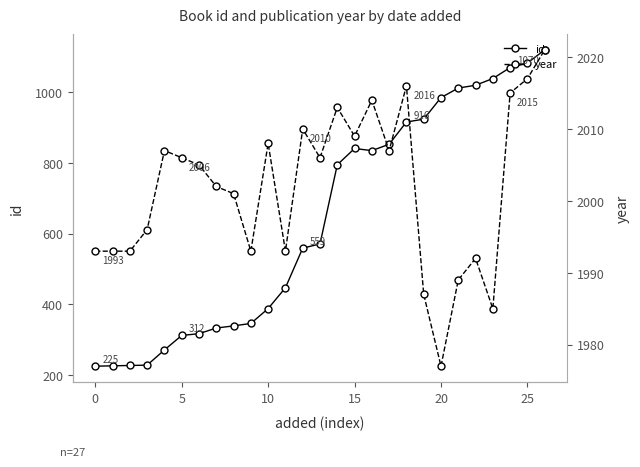

At how many categories does at least one series exceed 1306?

27